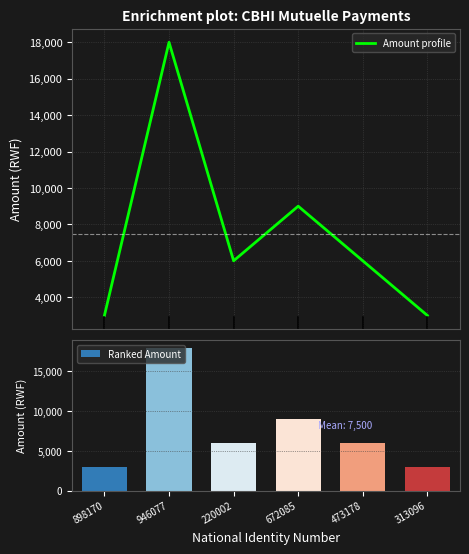

The value of Amount profile at 313096 is 3000. True or false?

True